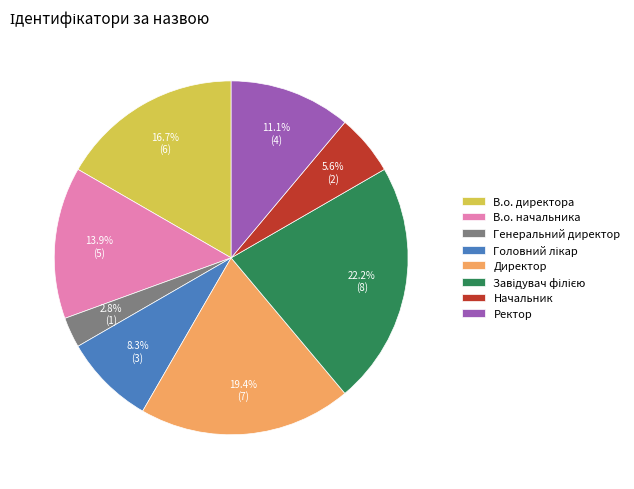

Which category has the smallest portion of the pie?

Генеральний директор